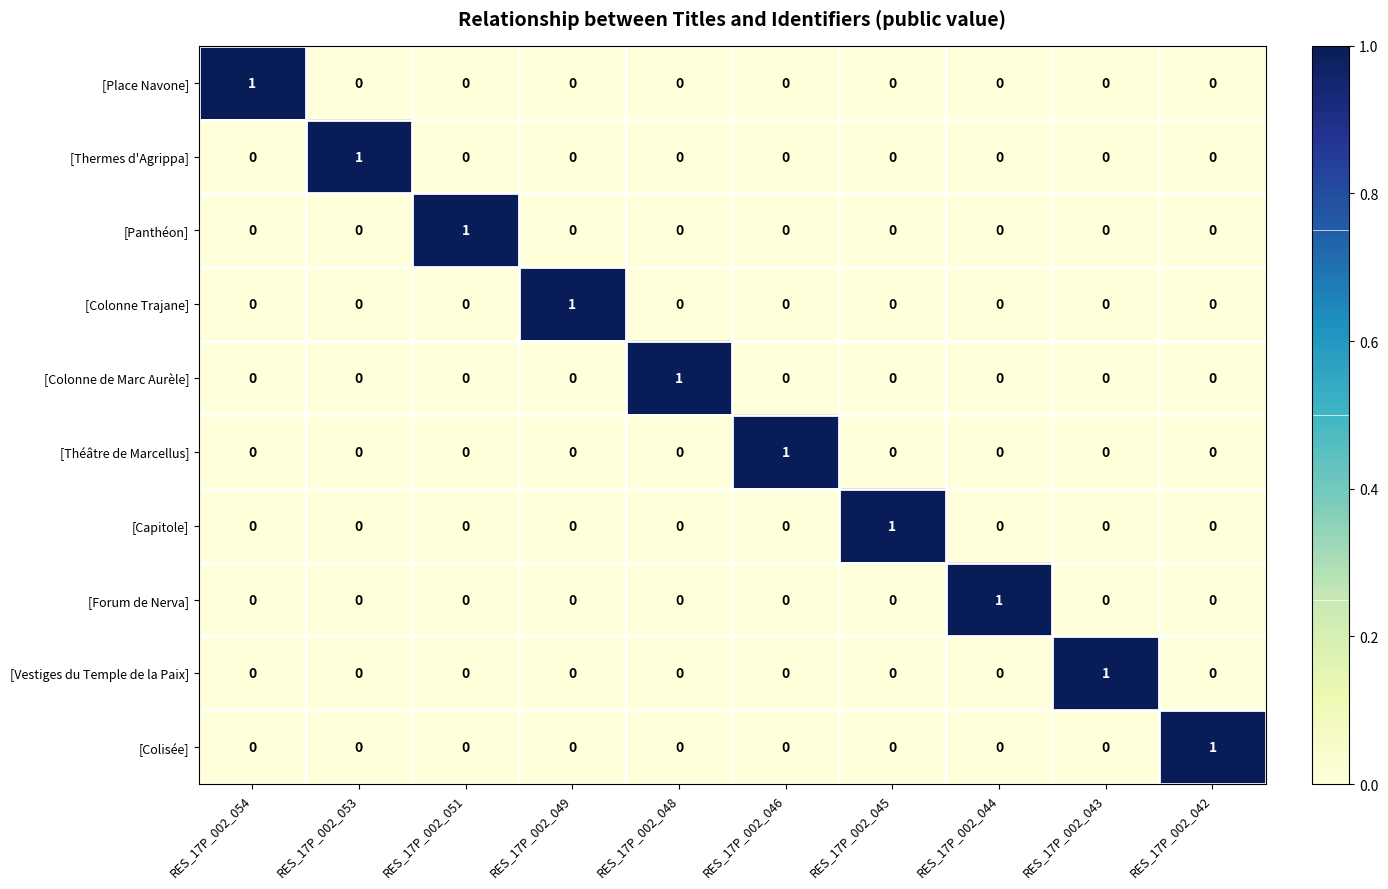

Which category has the highest value in the [Place Navone] series?

RES_17P_002_054